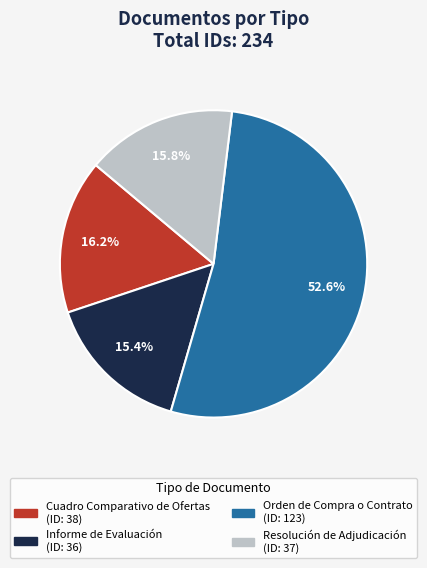

How many slices are in this pie chart?

4